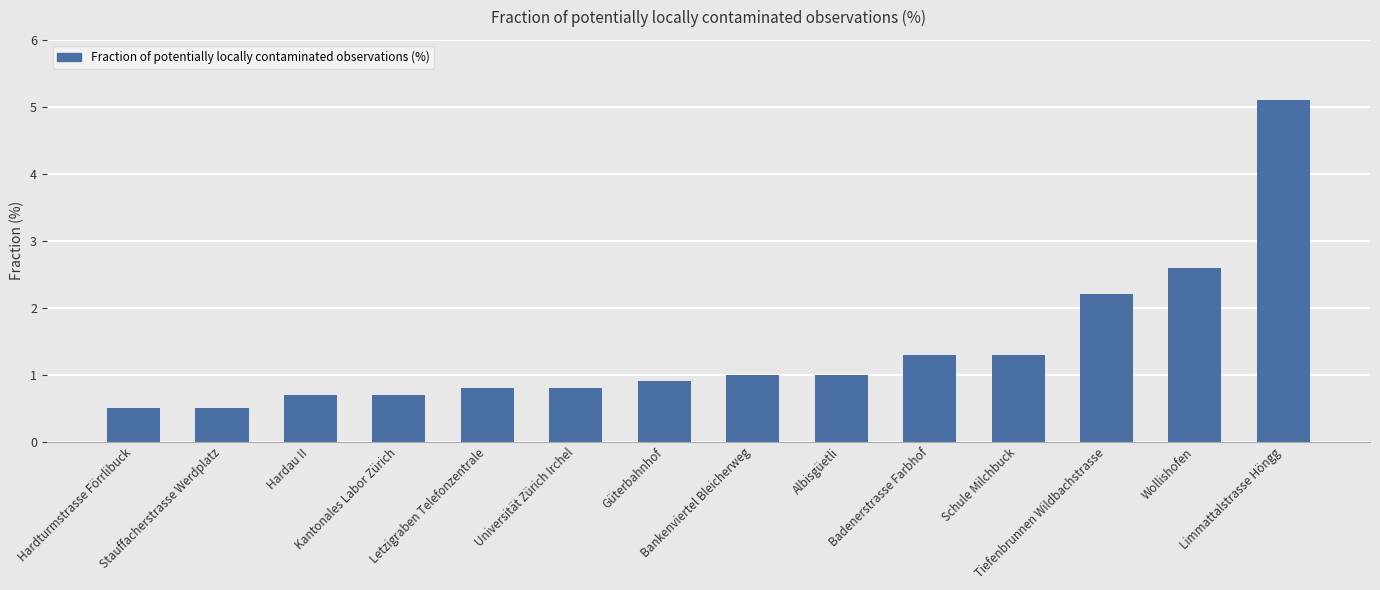

At which label is the value closest to 2?

Tiefenbrunnen Wildbachstrasse